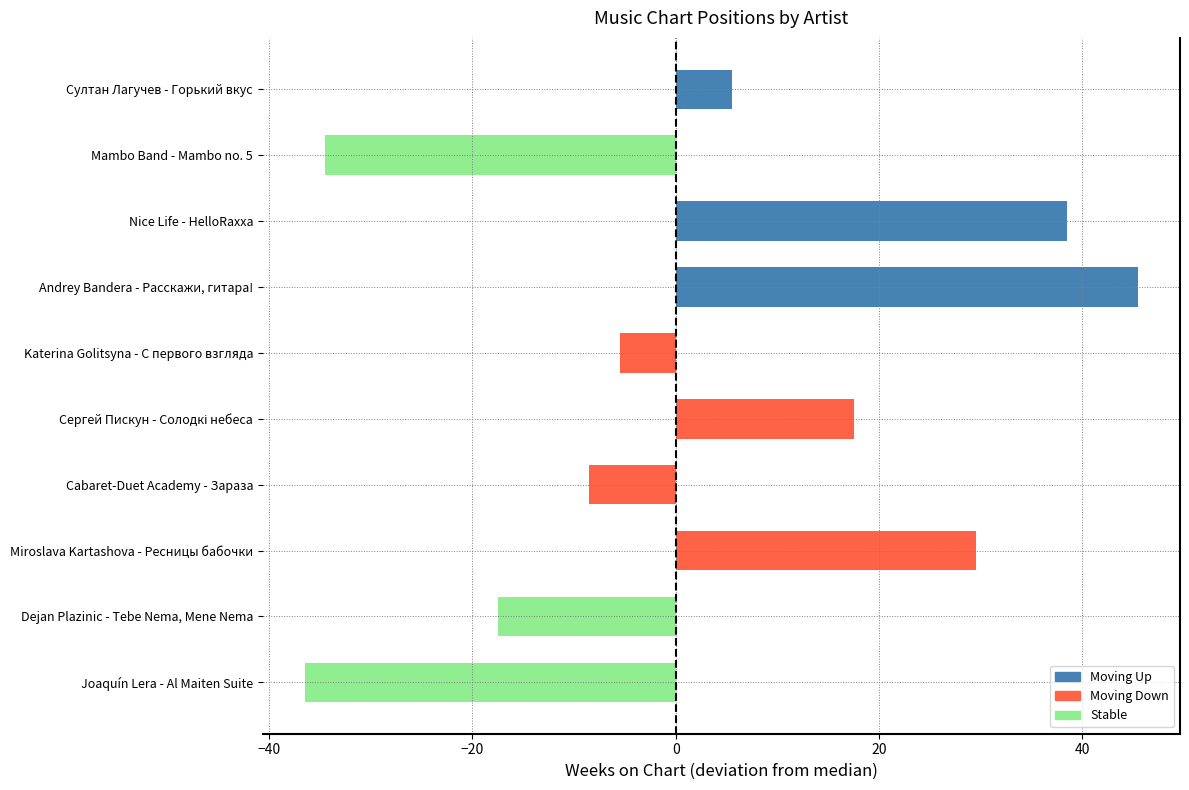

Between Mambo Band - Mambo no. 5 and Katerina Golitsyna - С первого взгляда, which is larger?

Katerina Golitsyna - С первого взгляда